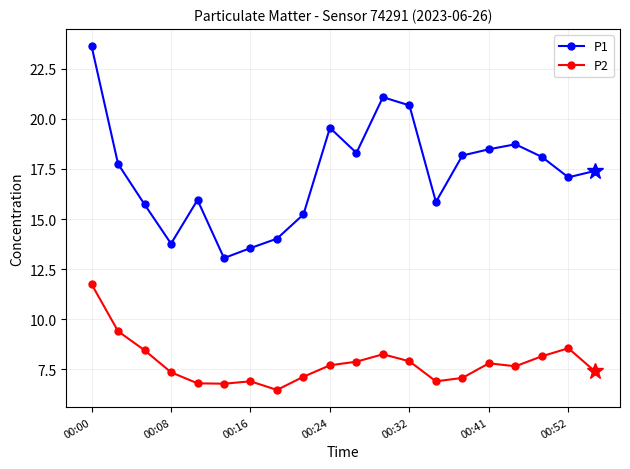

List the series in order of their peak value, highest first.

P1, P2